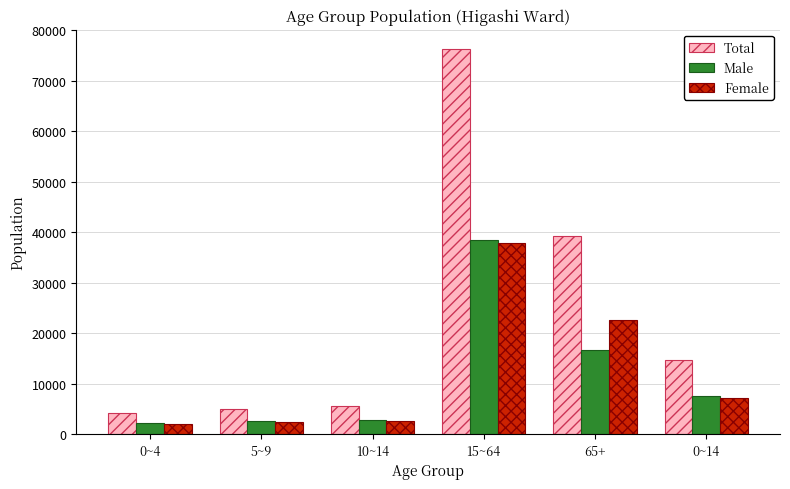

Which series has the widest spread of values?

Total